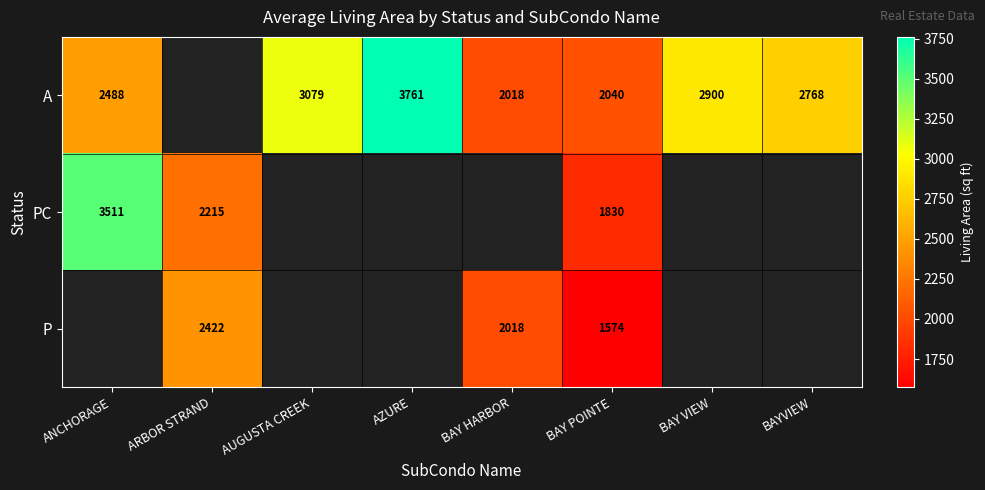

Is it true that P equals 1464 at ARBOR STRAND?

False